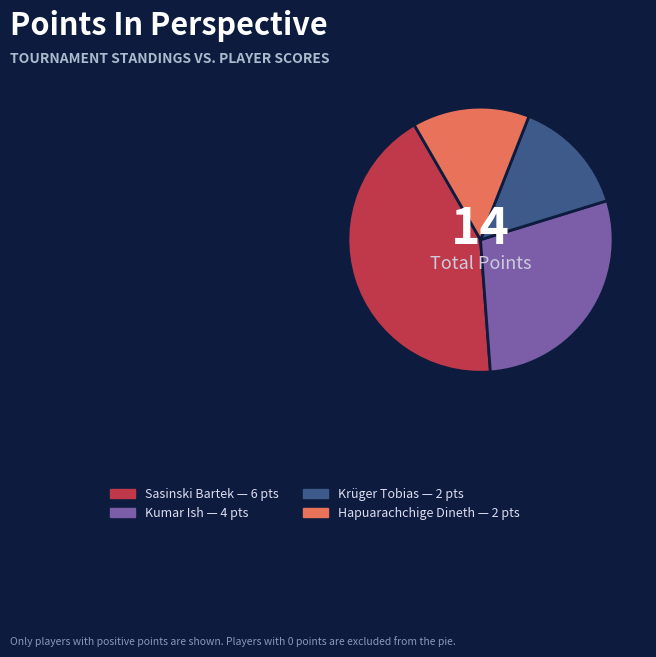

What is the ratio of the value at Kumar Ish to the value at Sasinski Bartek?

0.7